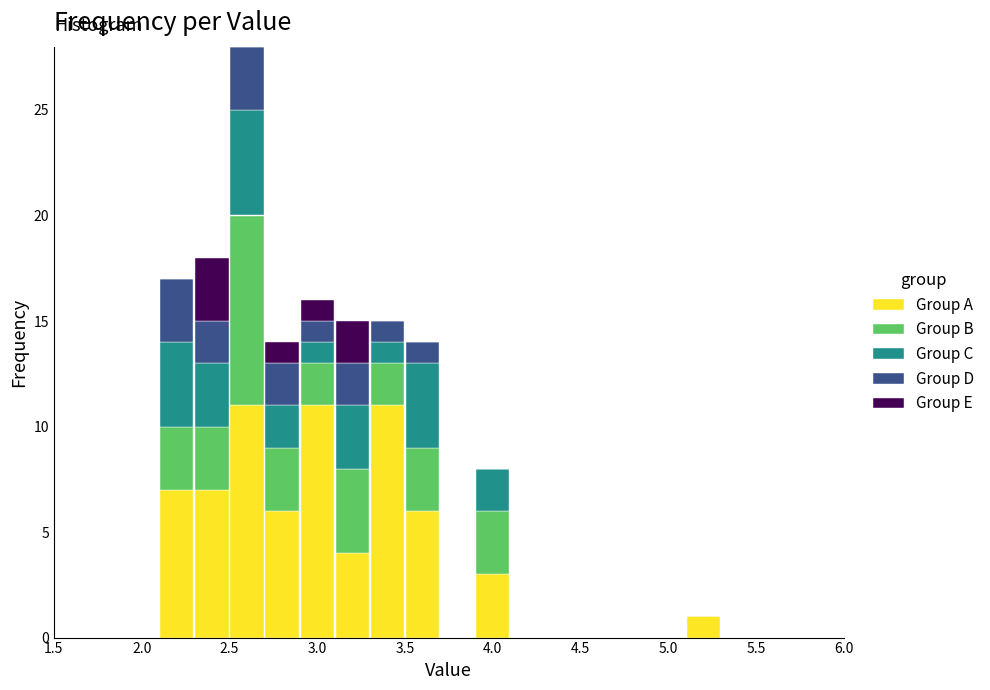

Reading left to right, list every stacked bar in this chart as the range it spans on the x-axis followed by its total height. The values are not printed on the chart, so give them approximately, as read against the axis.

1.5 to 1.7: 0
1.7 to 1.9: 0
1.9 to 2.1: 0
2.1 to 2.3: 17
2.3 to 2.5: 18
2.5 to 2.7: 28
2.7 to 2.9: 14
2.9 to 3.1: 16
3.1 to 3.3: 15
3.3 to 3.5: 15
3.5 to 3.7: 14
3.7 to 3.9: 0
3.9 to 4.1: 8
4.1 to 4.3: 0
4.3 to 4.5: 0
4.5 to 4.7: 0
4.7 to 4.9: 0
4.9 to 5.1: 0
5.1 to 5.3: 1
5.3 to 5.5: 0
5.5 to 5.7: 0
5.7 to 5.9: 0